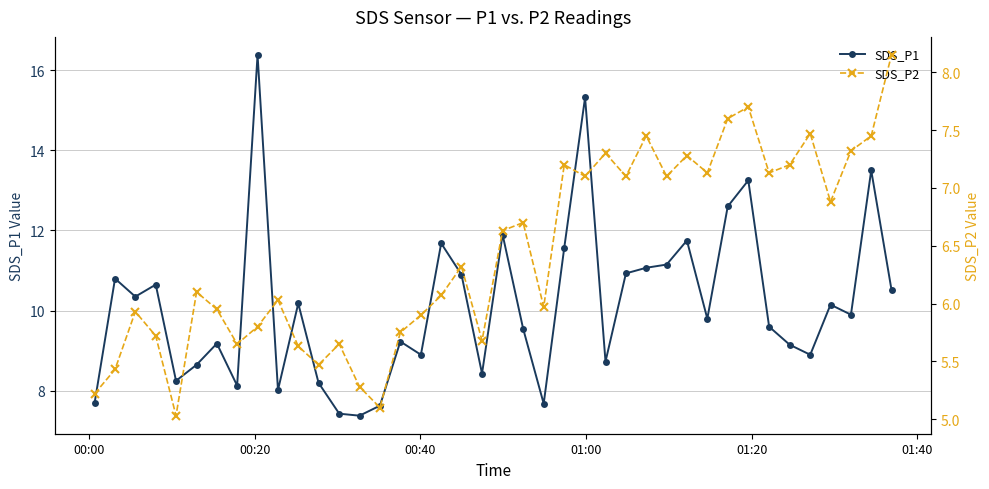

True or false: SDS_P1 has more than 0 points higher than both neighbors.

True